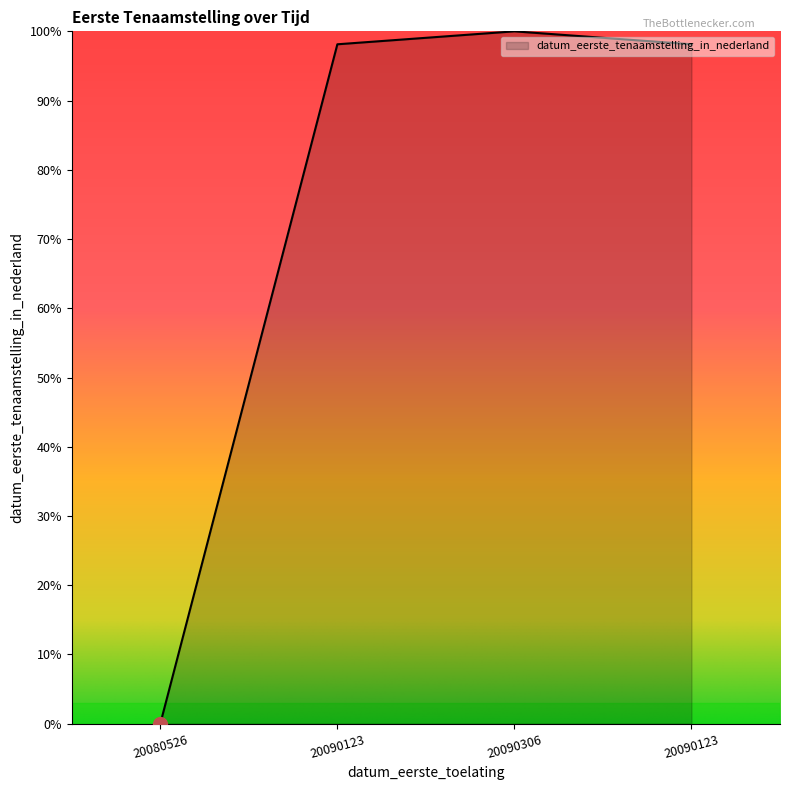

What is the sum of all values?

296.3